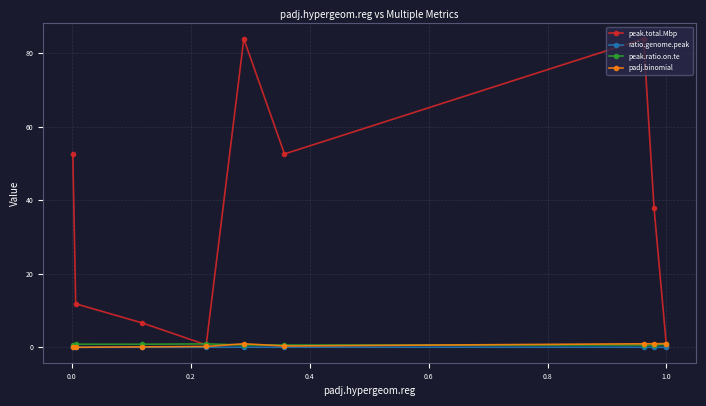

After their last crossing, which series has the higher values: padj.binomial or peak.ratio.on.te?

padj.binomial